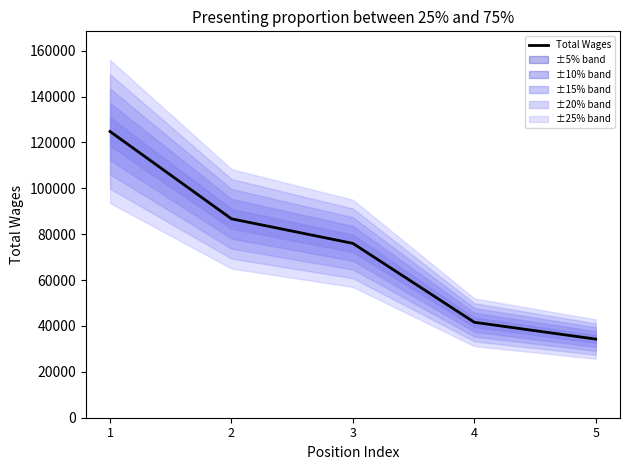

Is it true that the value at 3 is 75997?

True